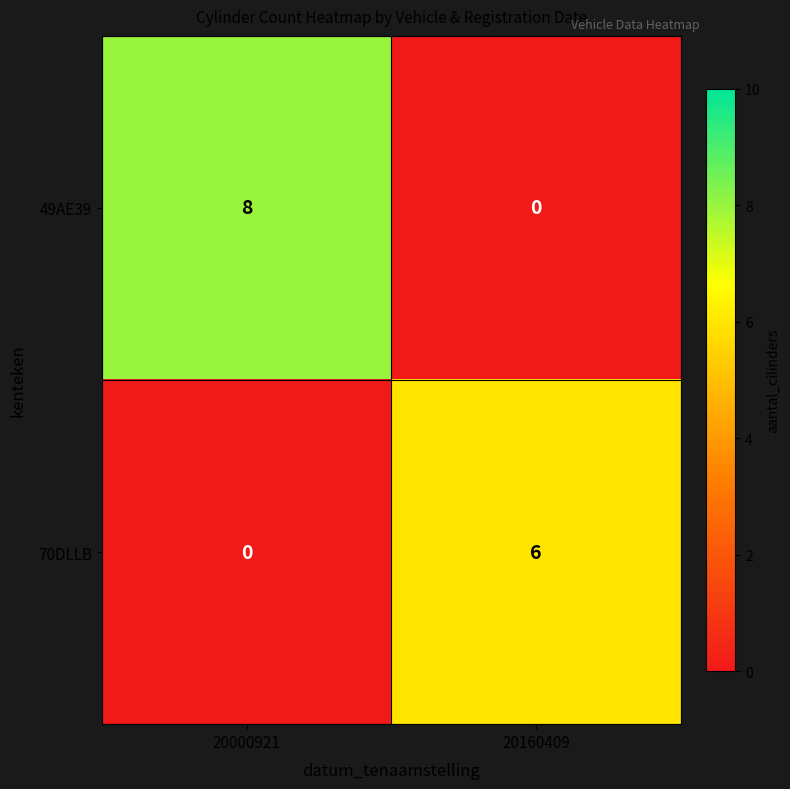

Which series has the largest total across all categories?

49AE39